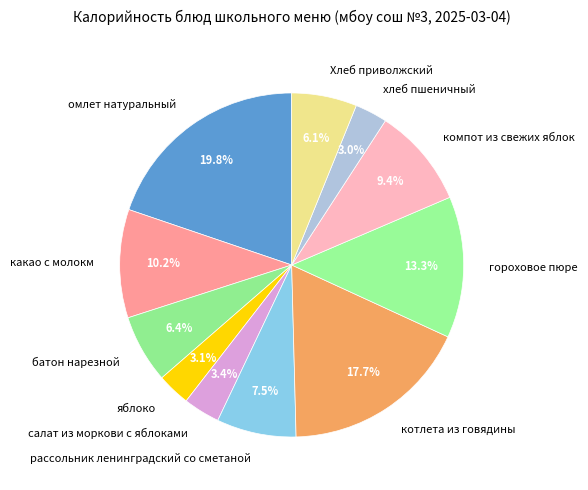

How much of the chart is everything except рассольник ленинградский со сметаной?

92.5%